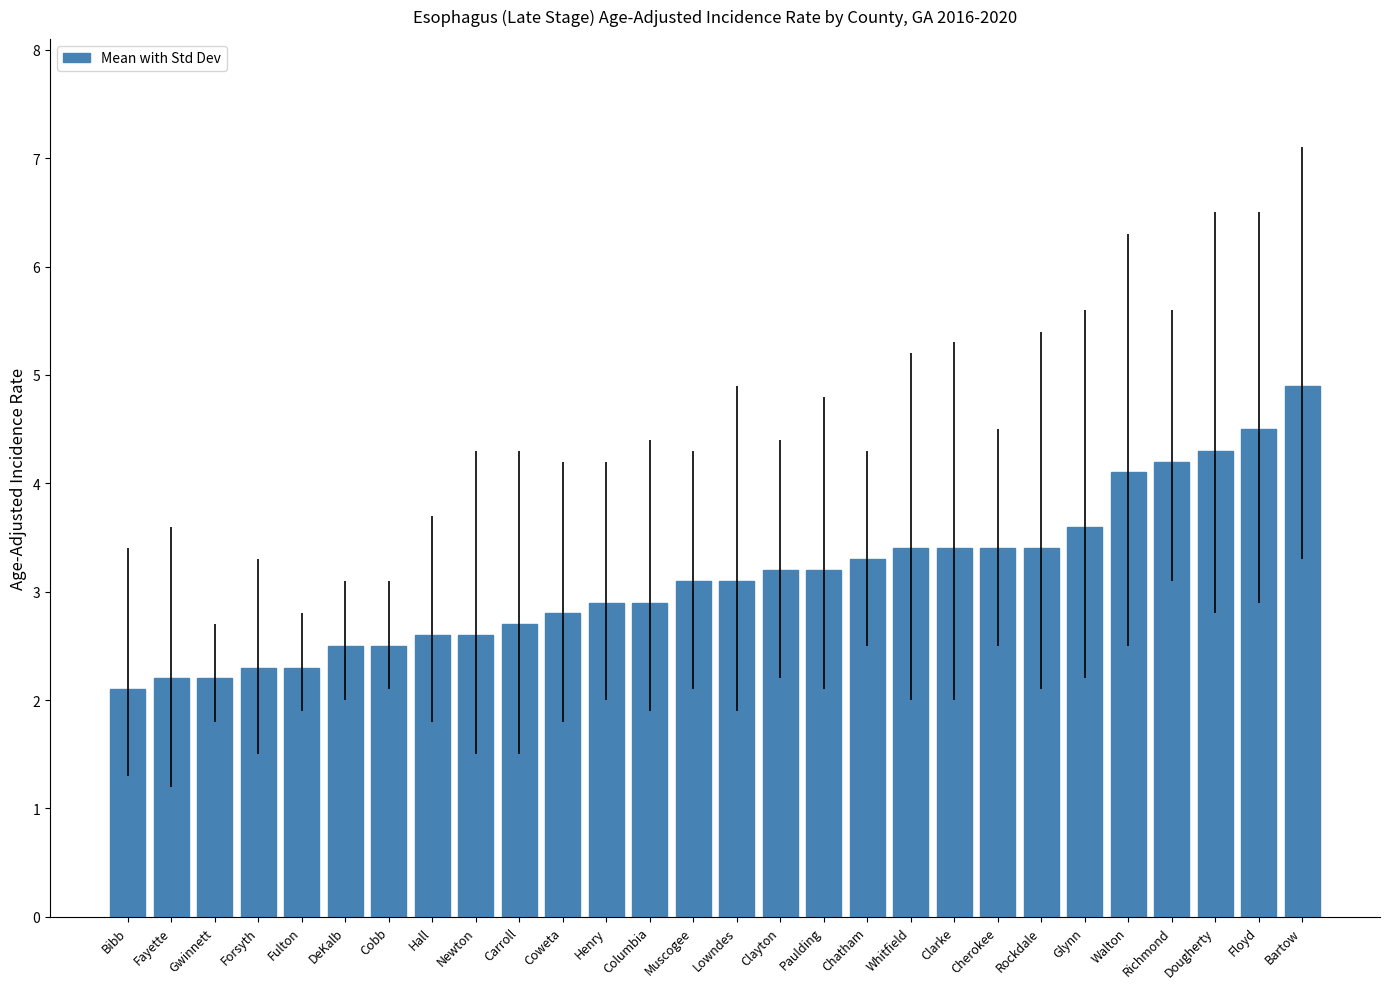

What is the value of the 3rd bar from the left?

2.2